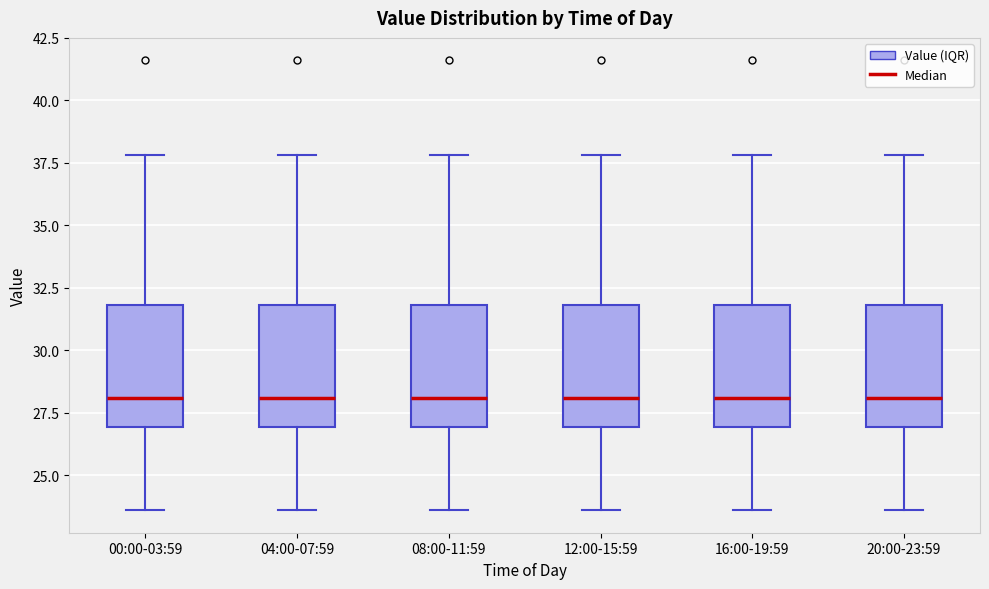

Reading left to right, transcribe this box plot: for each box, give where its median line is, the range the box spans, and where its two whiskers end, as read against the y-axis. The values are not printed on the chart, so give them approximately, as read against the axis.

00:00-03:59: median 28.0, box 27.0 to 32.0, whiskers 23.5 to 38.0
04:00-07:59: median 28.0, box 27.0 to 32.0, whiskers 23.5 to 38.0
08:00-11:59: median 28.0, box 27.0 to 32.0, whiskers 23.5 to 38.0
12:00-15:59: median 28.0, box 27.0 to 32.0, whiskers 23.5 to 38.0
16:00-19:59: median 28.0, box 27.0 to 32.0, whiskers 23.5 to 38.0
20:00-23:59: median 28.0, box 27.0 to 32.0, whiskers 23.5 to 38.0